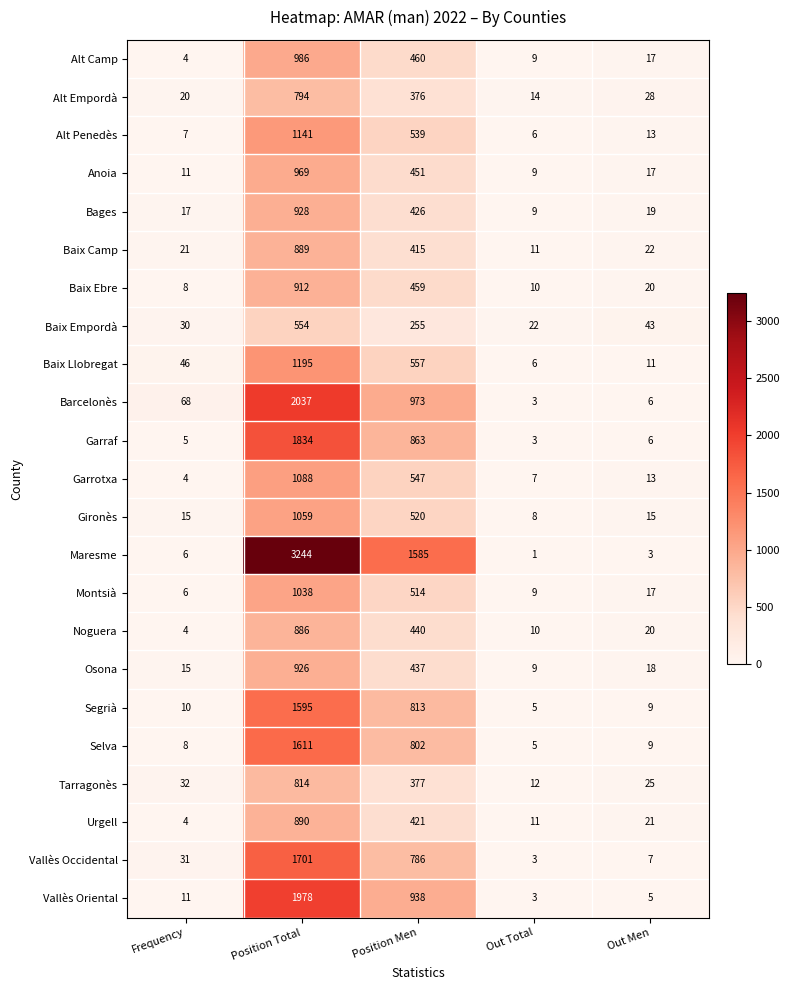

How many data points in Gironès are less than 15?

1